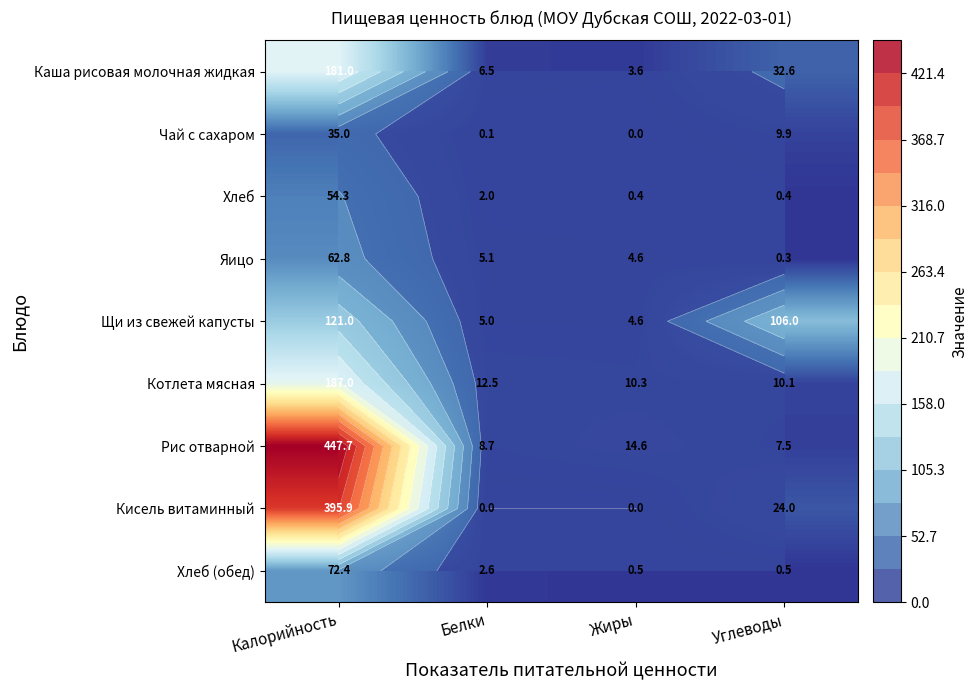

At which label does Котлета мясная reach its minimum?

Углеводы